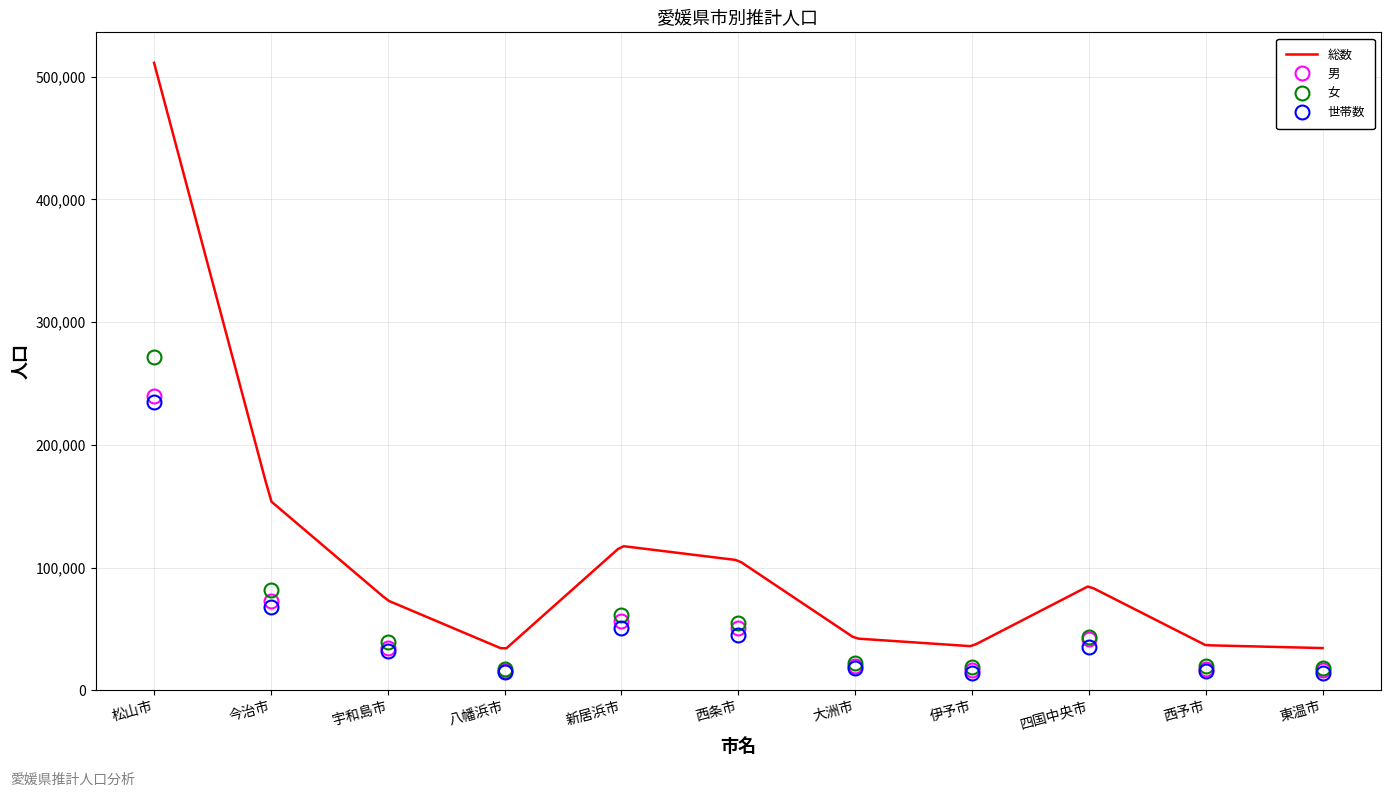

What value does the 世帯数 series have at 松山市?

234922